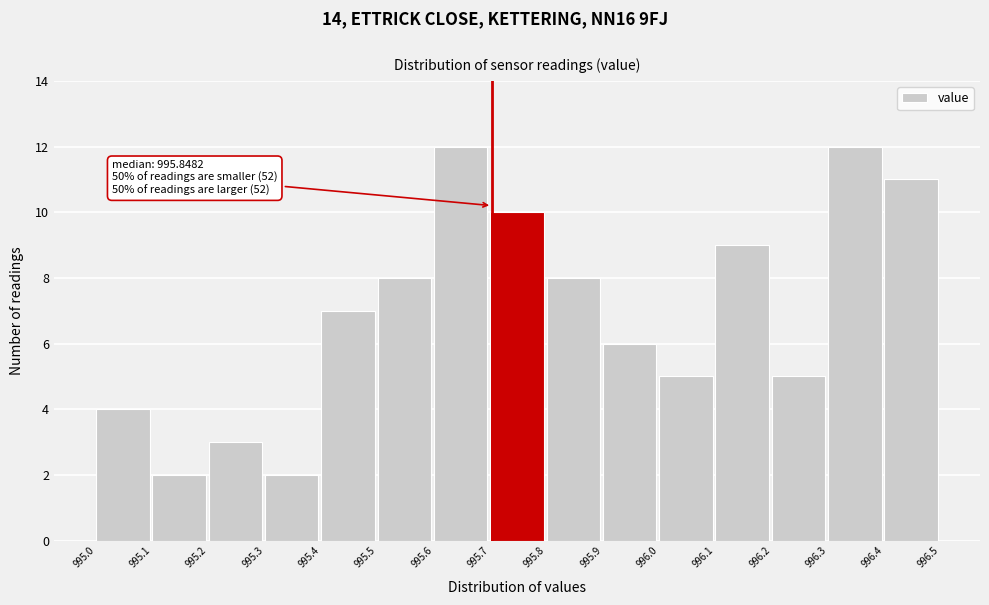

Reading right to left, list all the values displayed in this chart.

11	12	5	9	5	6	8	10	12	8	7	2	3	2	4